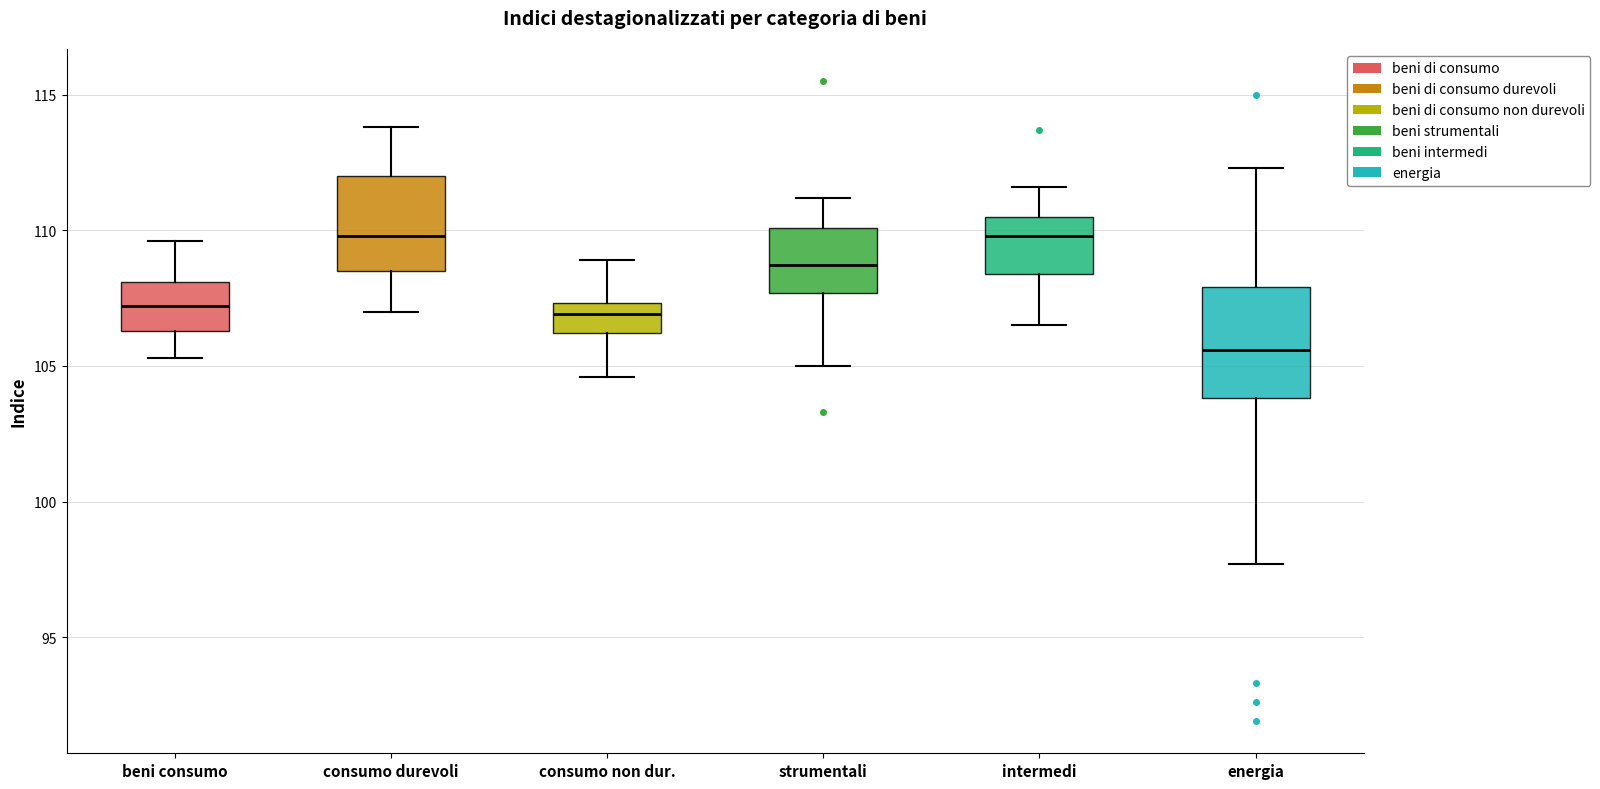

Comparing the boxes themselves (not the whiskers), which one is the tallest?

energia